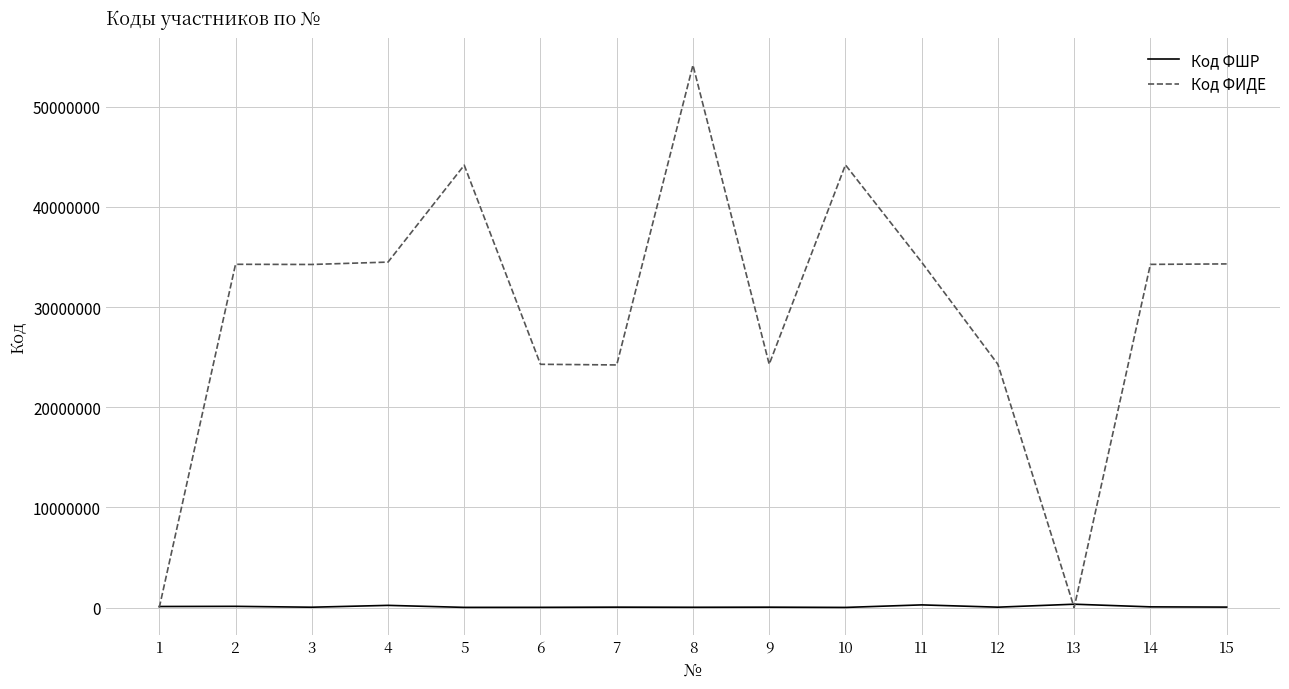

True or false: Код ФИДЕ has a value of 9677231 at 7.

False